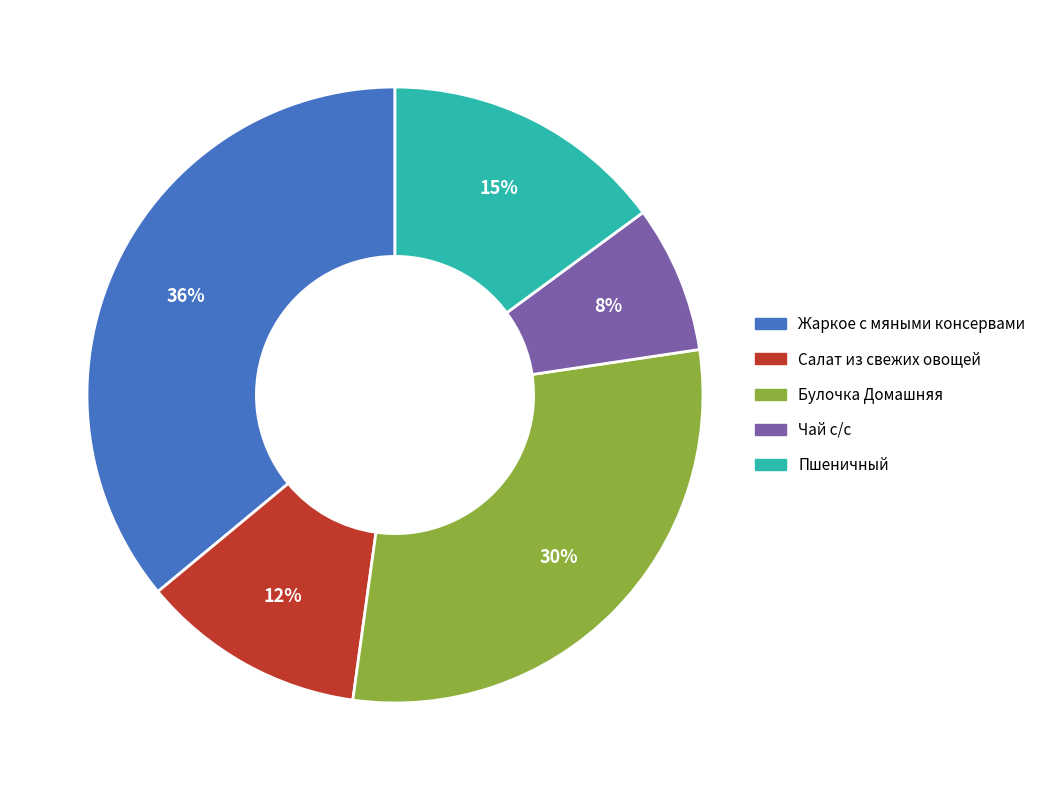

Combined, do Жаркое с мяными консервами and Чай с/с account for over 50%?

No